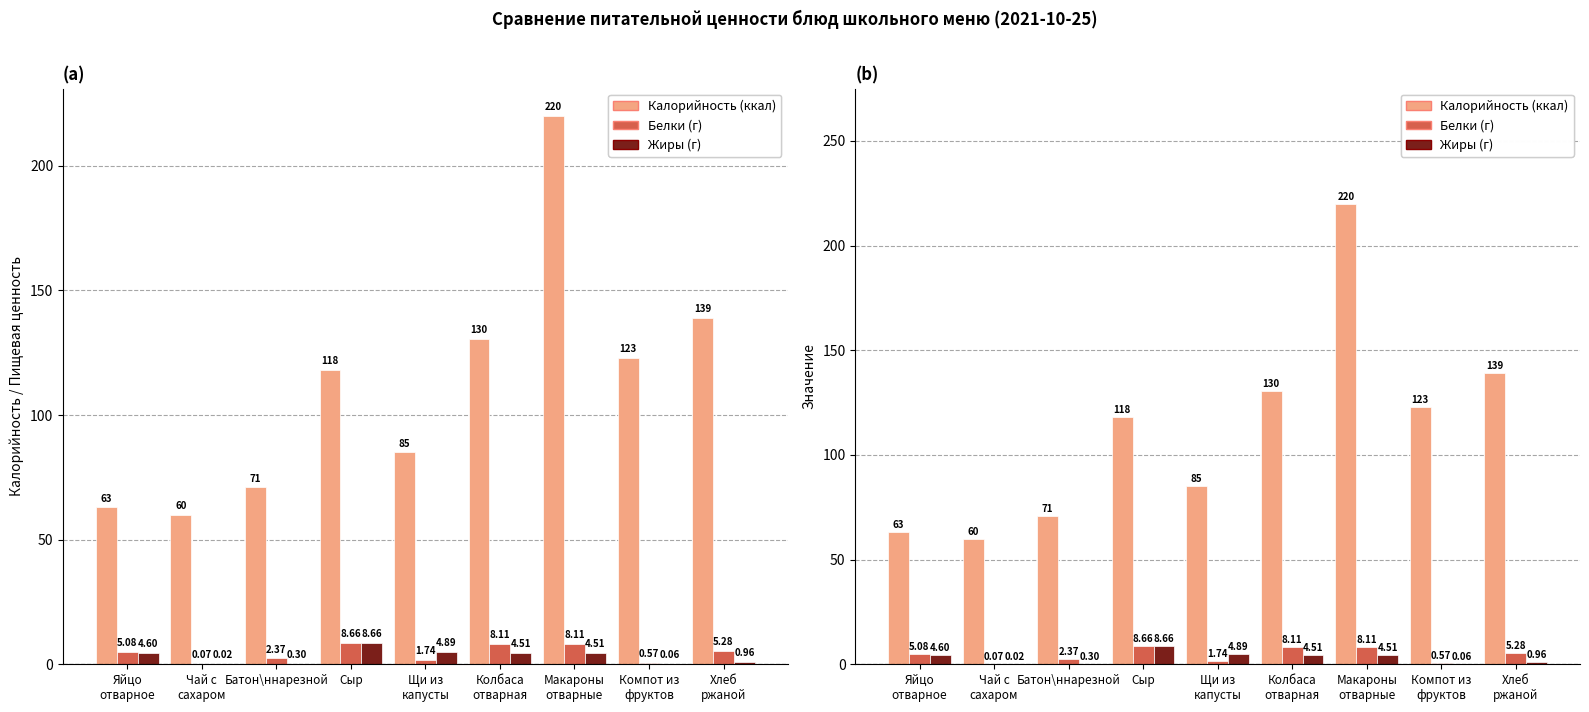

Does the chart contain any negative values?

No